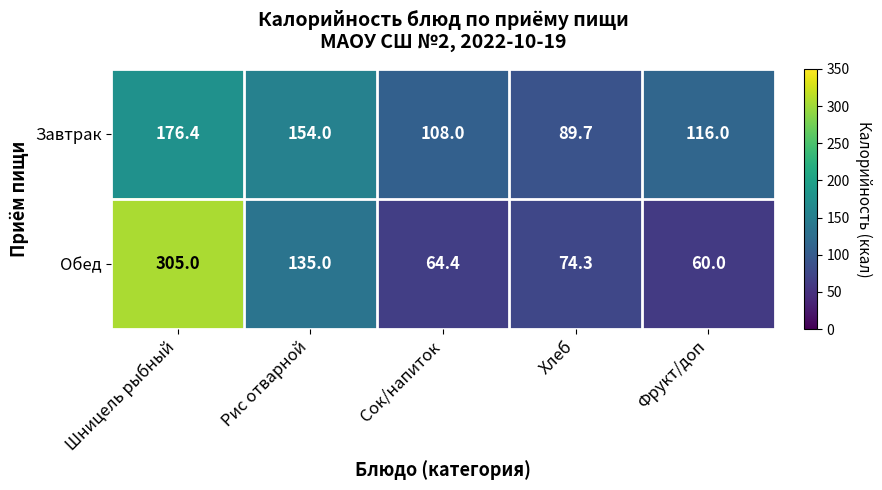

What is the difference between the highest and lowest values at Фрукт/доп?

56.0